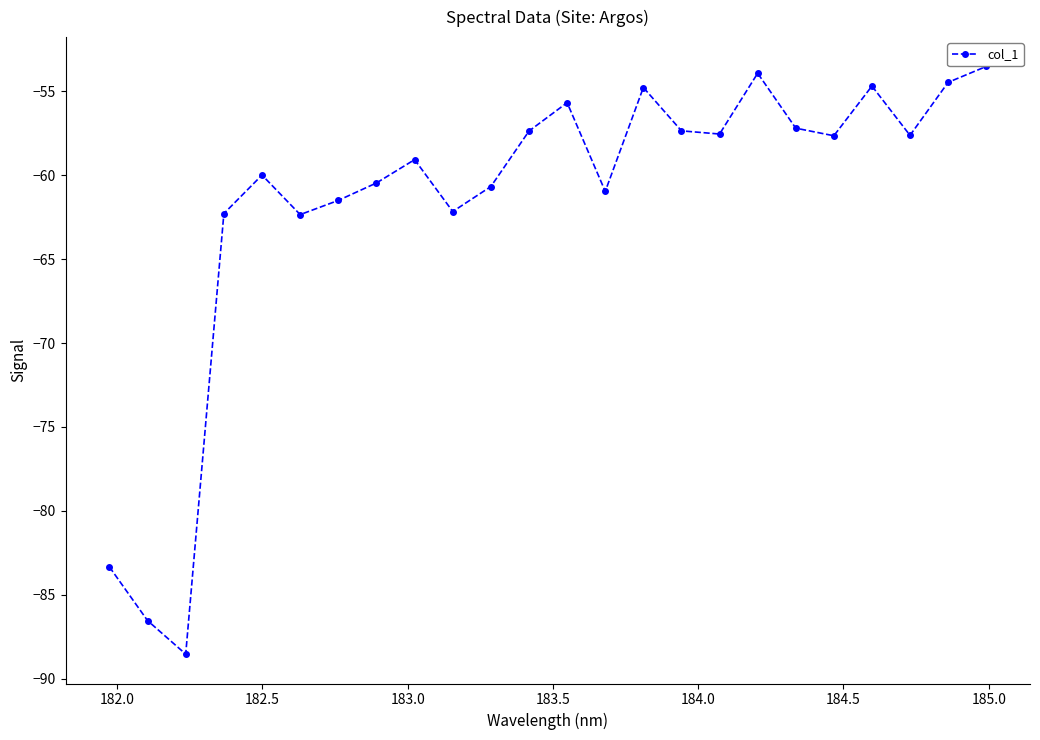

What is the value of the 12th point from the left?

-57.4